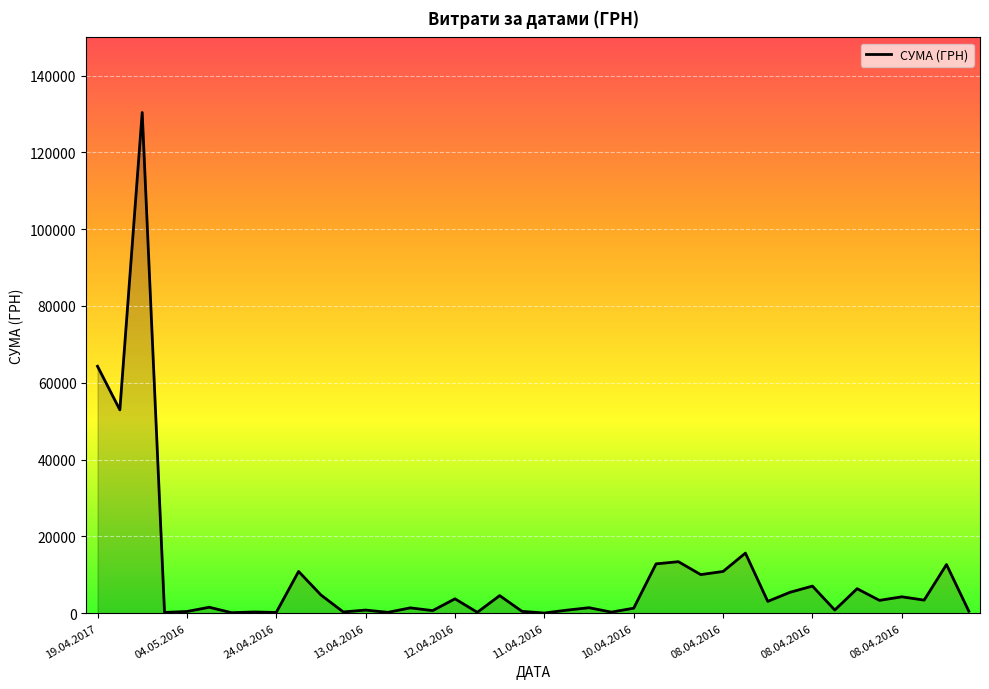

What is the maximum value shown in the chart?

130379.7